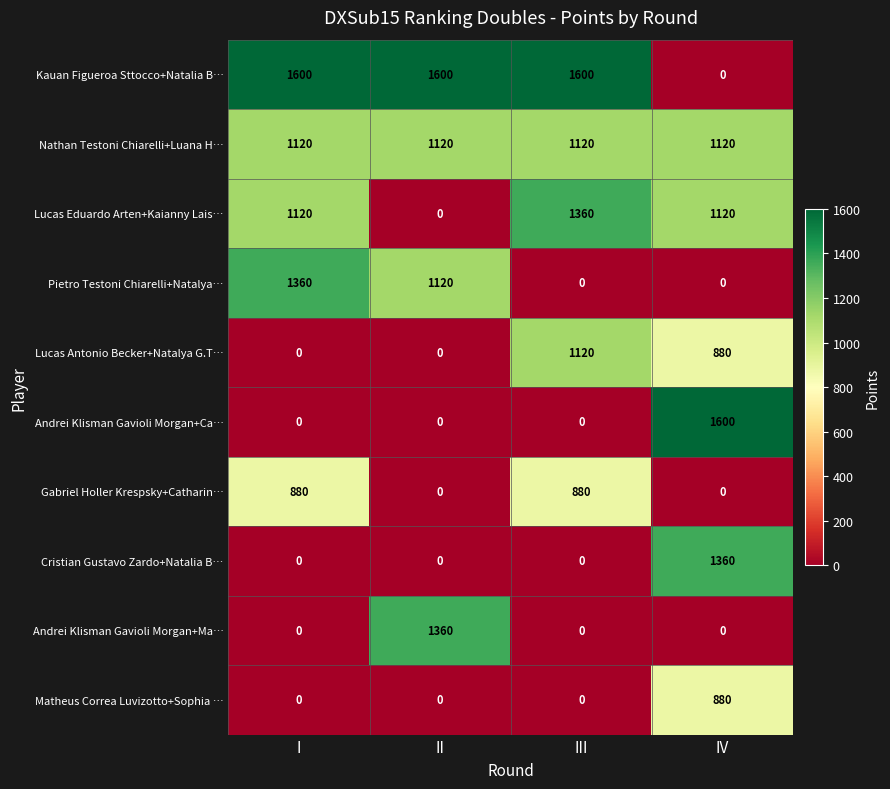

What is the maximum value for Pietro Testoni Chiarelli+Natalya…?

1360